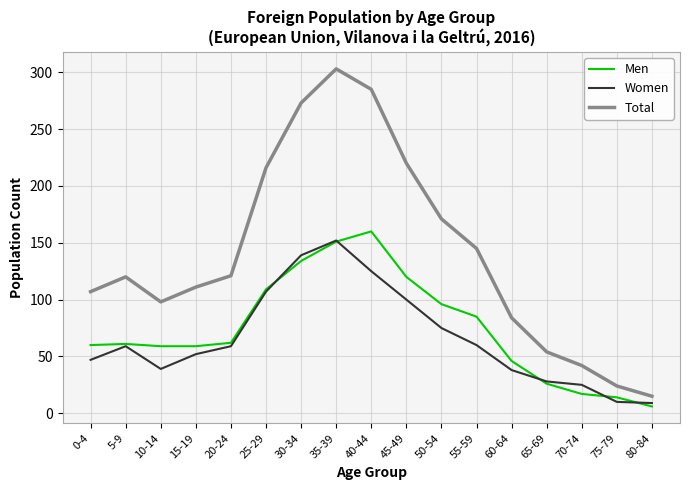

At which label is Women closest to 80?

50-54